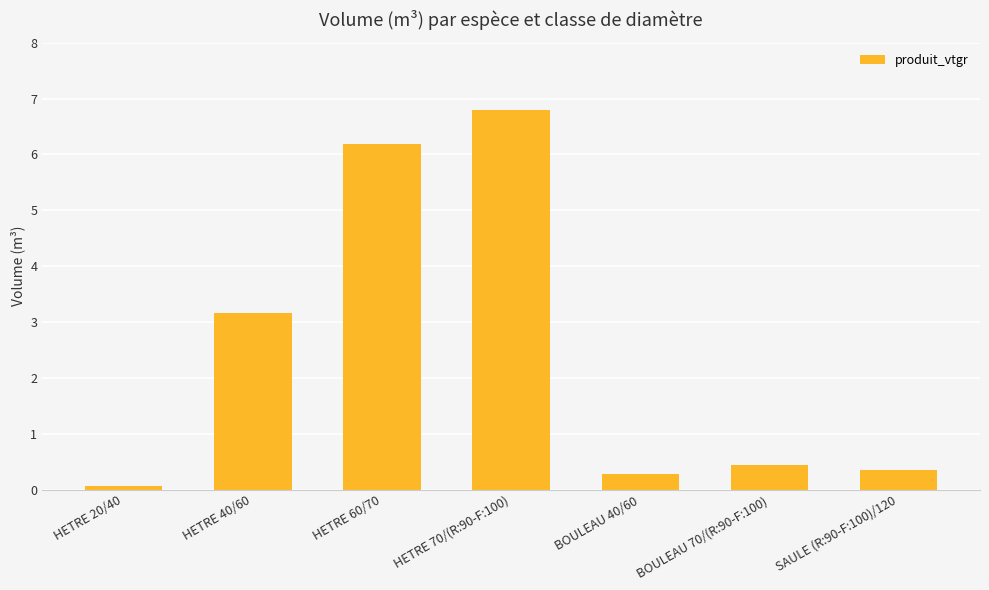

Between SAULE (R:90-F:100)/120 and HETRE 70/(R:90-F:100), which is larger?

HETRE 70/(R:90-F:100)